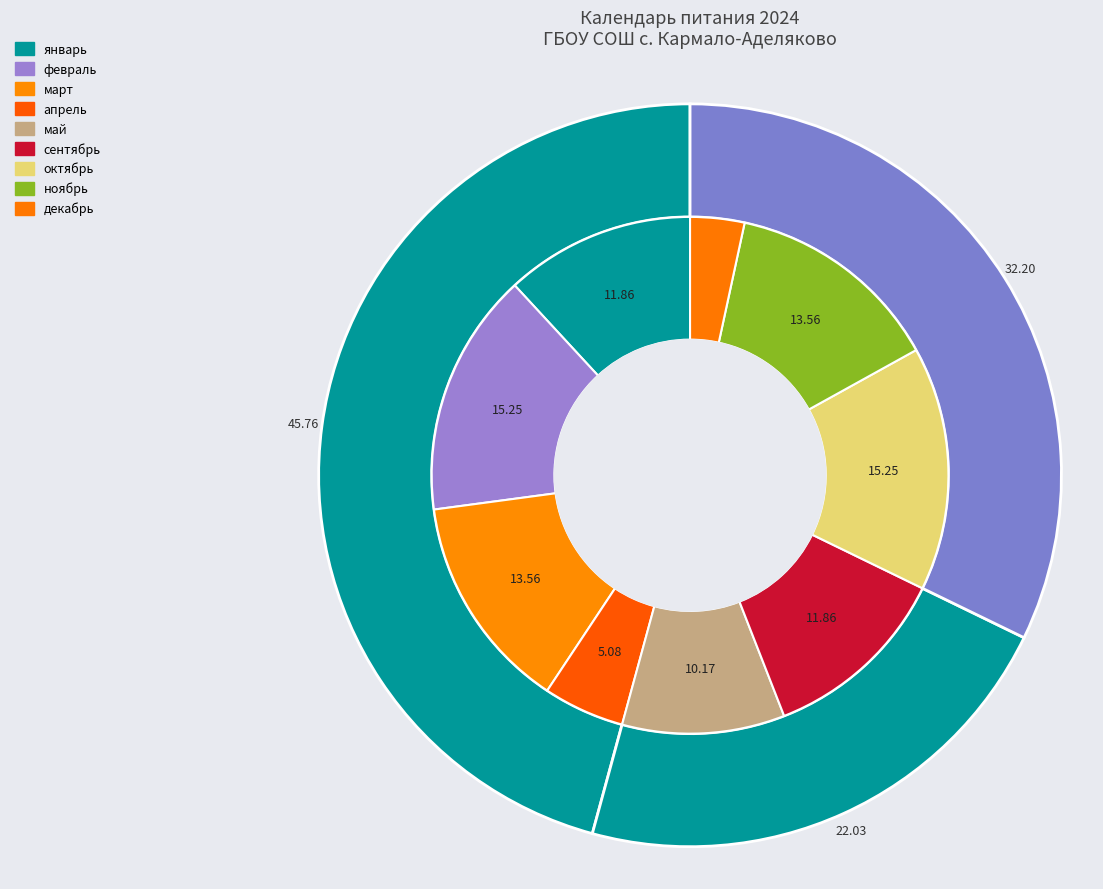

True or false: сентябрь accounts for 2% of the total.

False